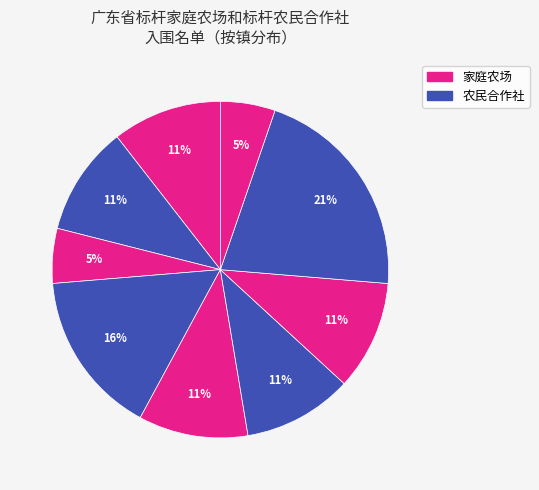

How many segments does this pie chart have?

9